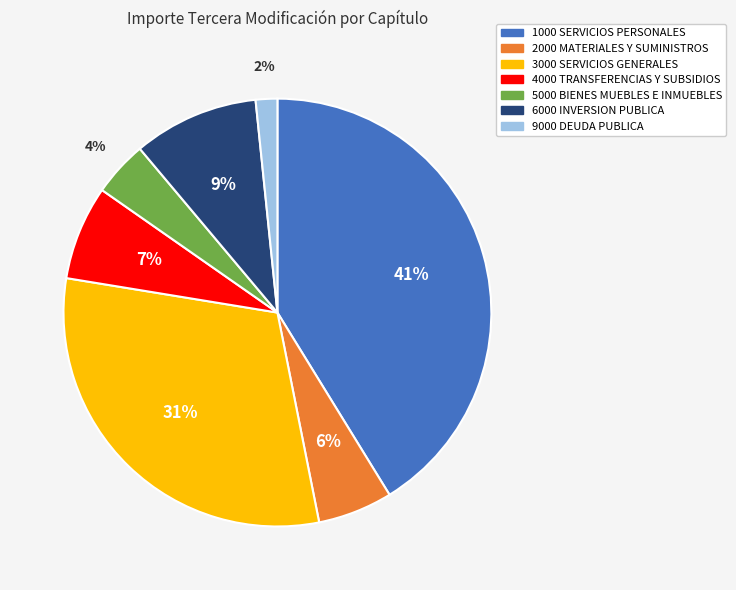

Which has a higher value, 9000 DEUDA PUBLICA or 1000 SERVICIOS PERSONALES?

1000 SERVICIOS PERSONALES